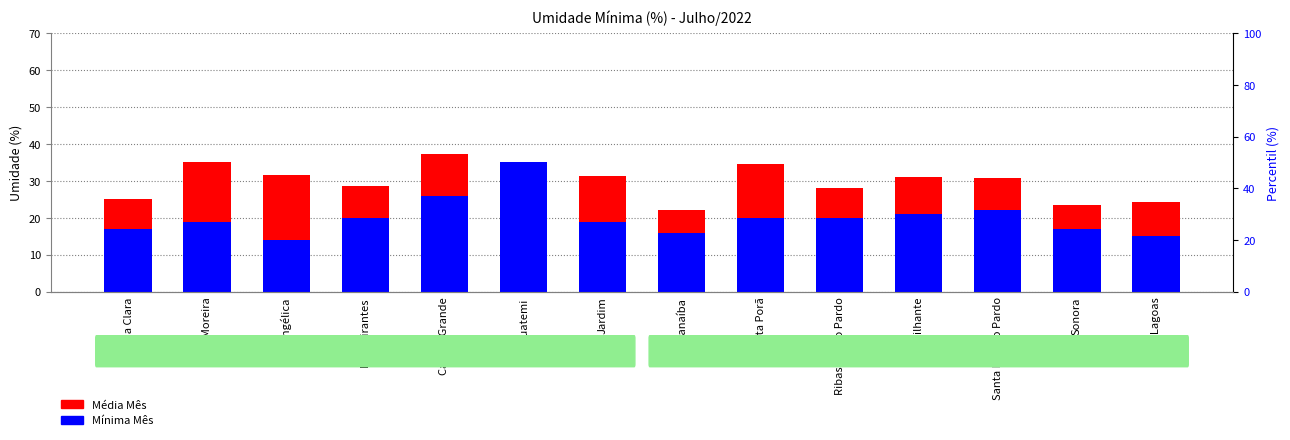

What are all the series names shown in the legend?

Média Mês, Mínima Mês